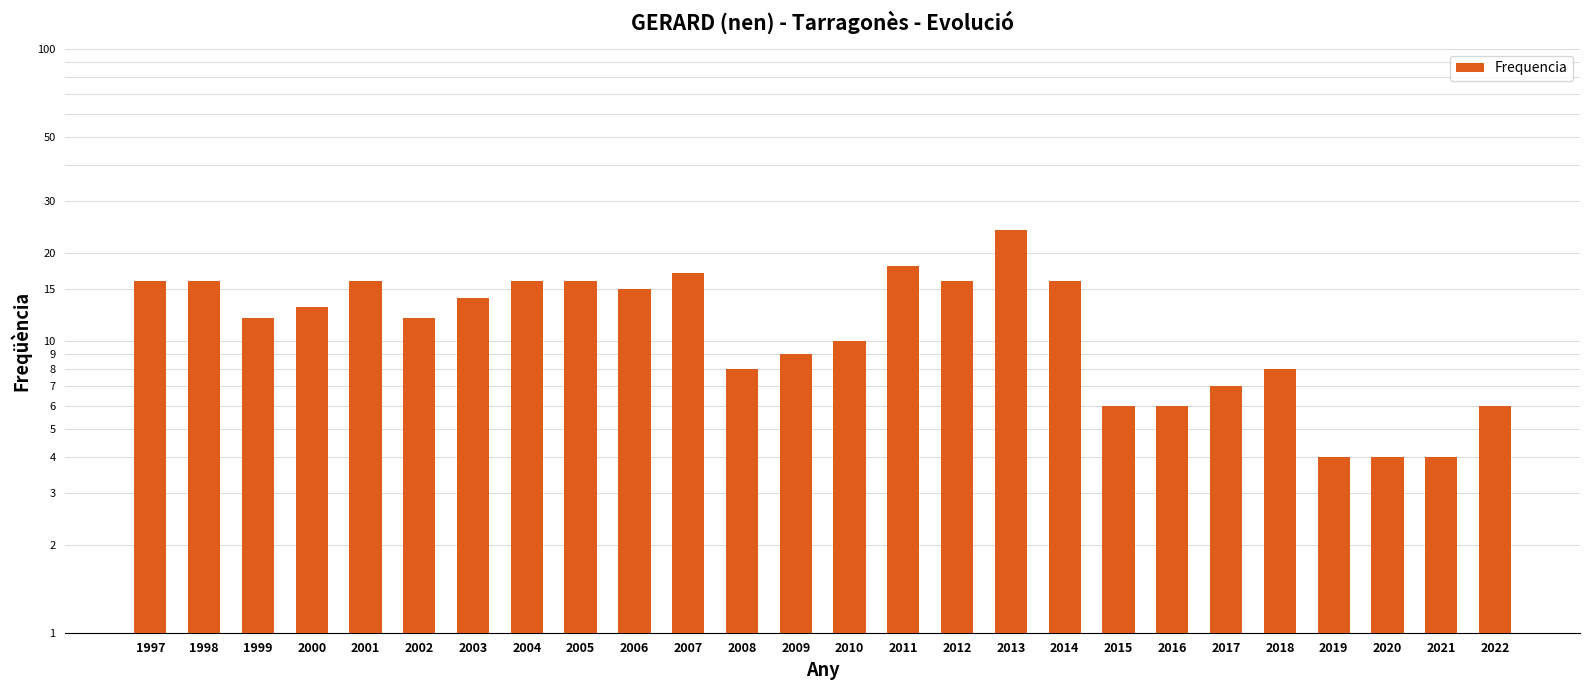

What is the value of the 1st bar from the left?

16